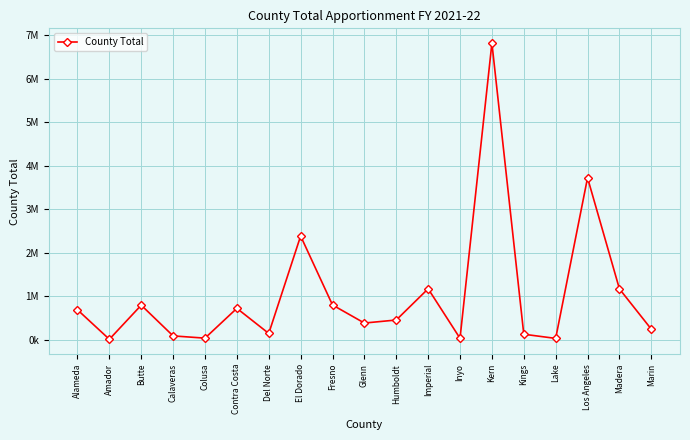

Rank the categories by value from lowest to highest.

Amador, Lake, Inyo, Colusa, Calaveras, Kings, Del Norte, Marin, Glenn, Humboldt, Alameda, Contra Costa, Butte, Fresno, Madera, Imperial, El Dorado, Los Angeles, Kern